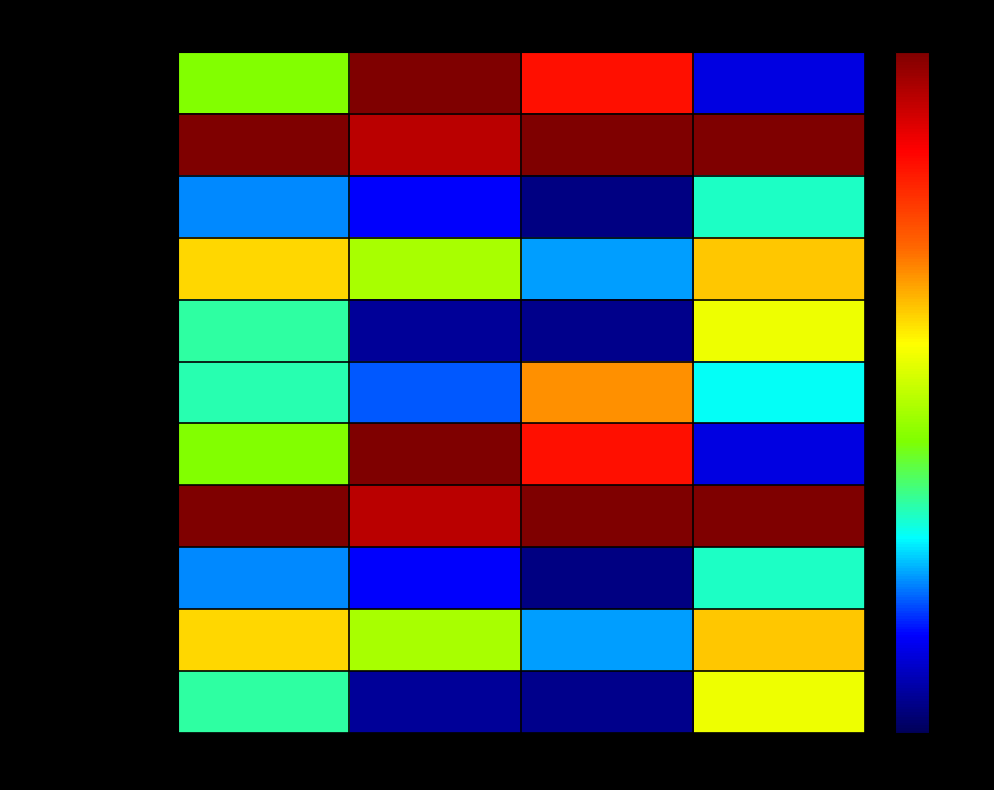

What is the total value across all series at Белки?

540.5